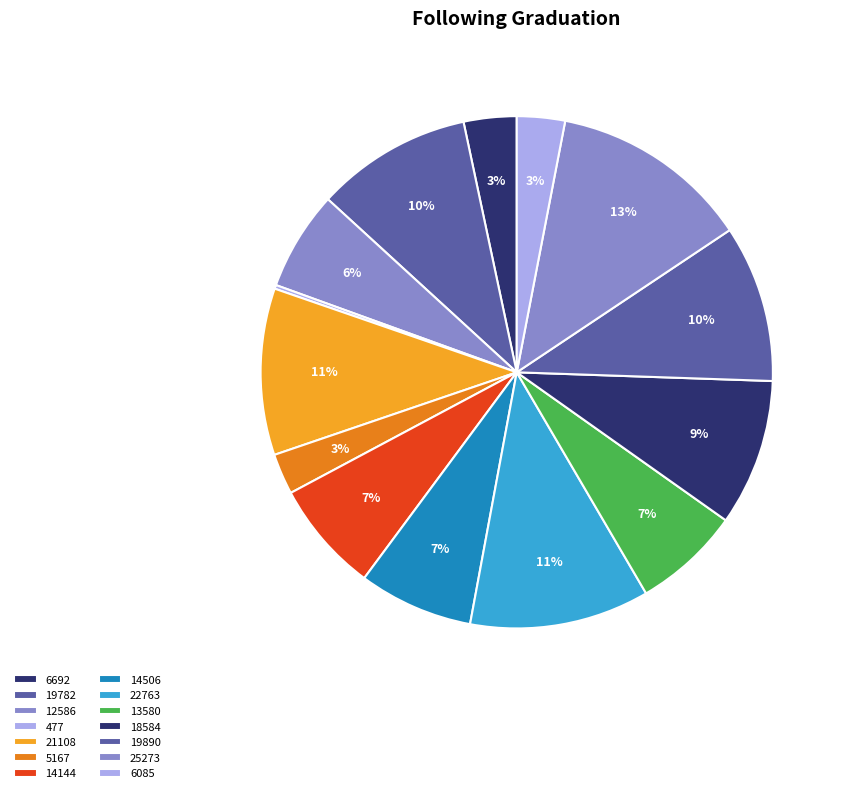

Approximately how many times larger is the value at 14506 compared to 18584?

0.8